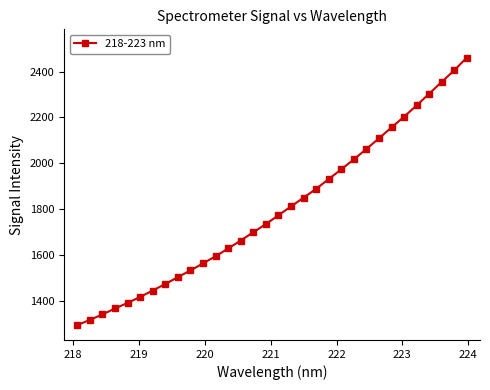

What is the difference between the maximum and minimum values?

1168.0